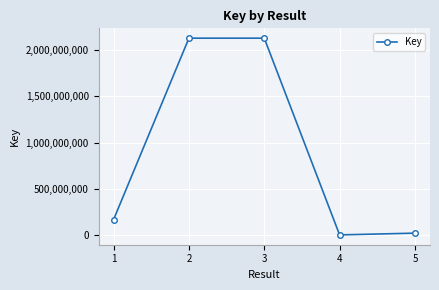

What is the value of the 3rd point from the left?

2128892771